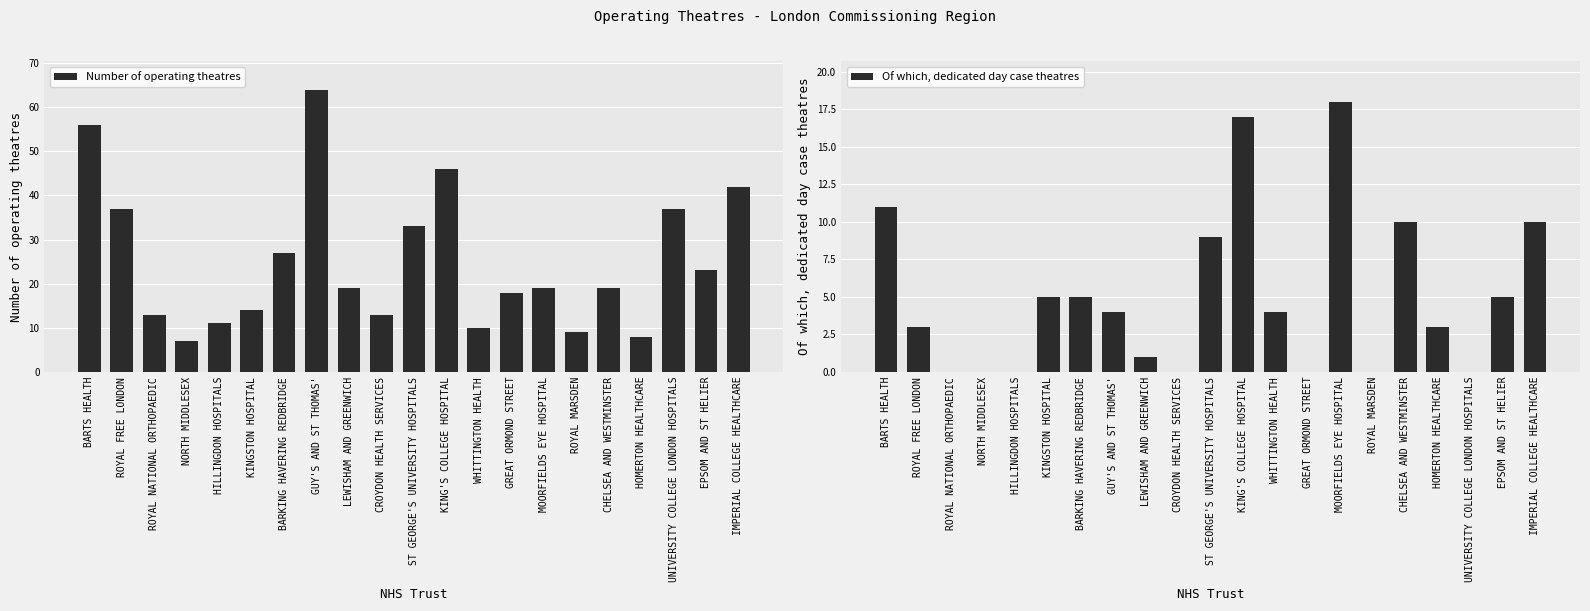

Is it true that Of which, dedicated day case theatres equals 0 at ROYAL MARSDEN?

True